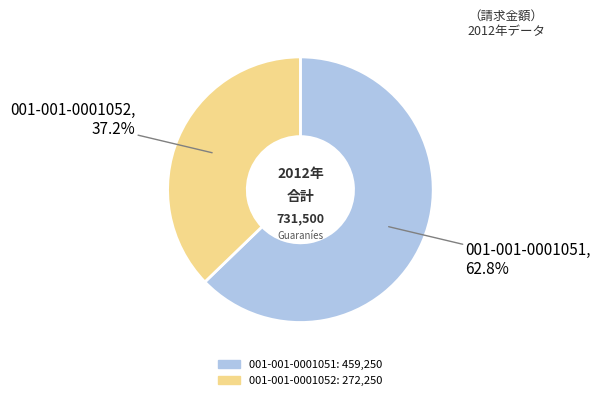

Rank the categories by value from highest to lowest.

001-001-0001051, 001-001-0001052